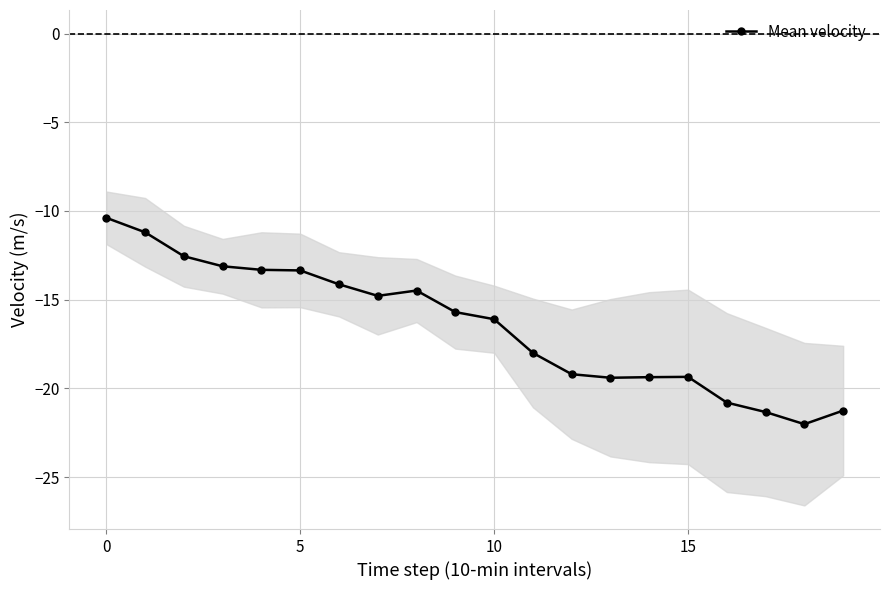

How many data points are less than -15?

11